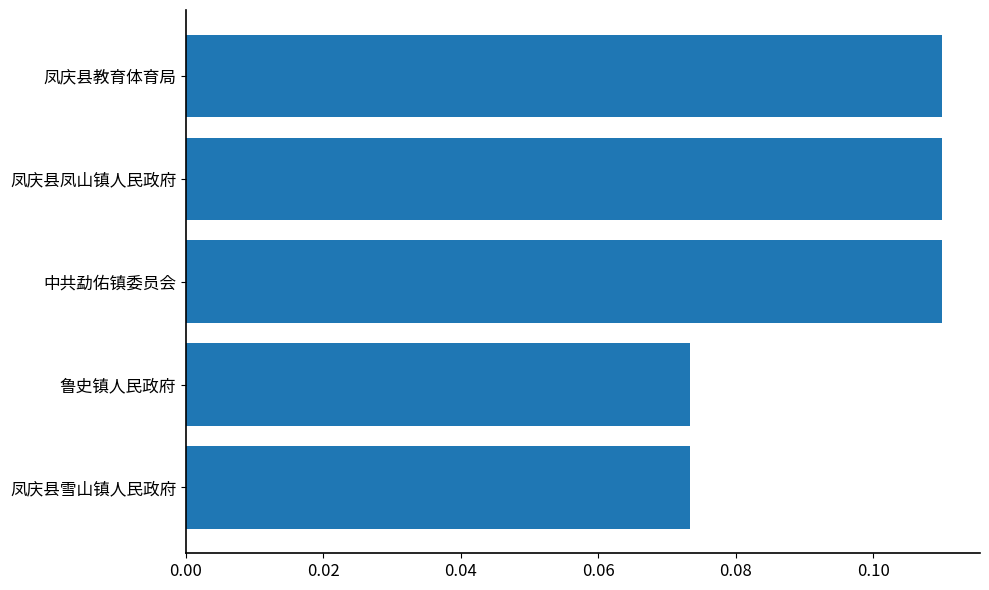

Is it true that the value at 凤庆县教育体育局 is 0.2?

False